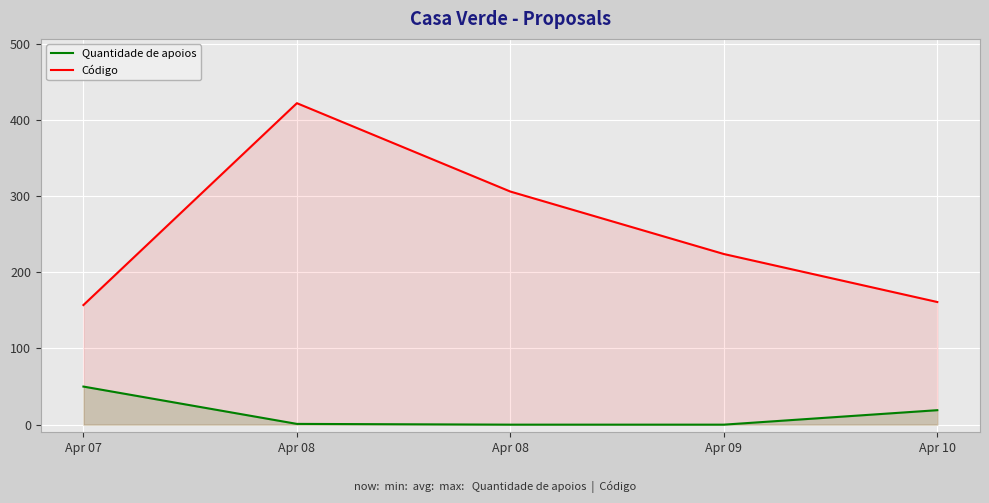

Reading right to left, extract all data points from this chart.

Quantidade de apoios: Apr 10=19	Apr 09=0	Apr 08=0	Apr 08=1	Apr 07=50
Código: Apr 10=161	Apr 09=224	Apr 08=306	Apr 08=422	Apr 07=157